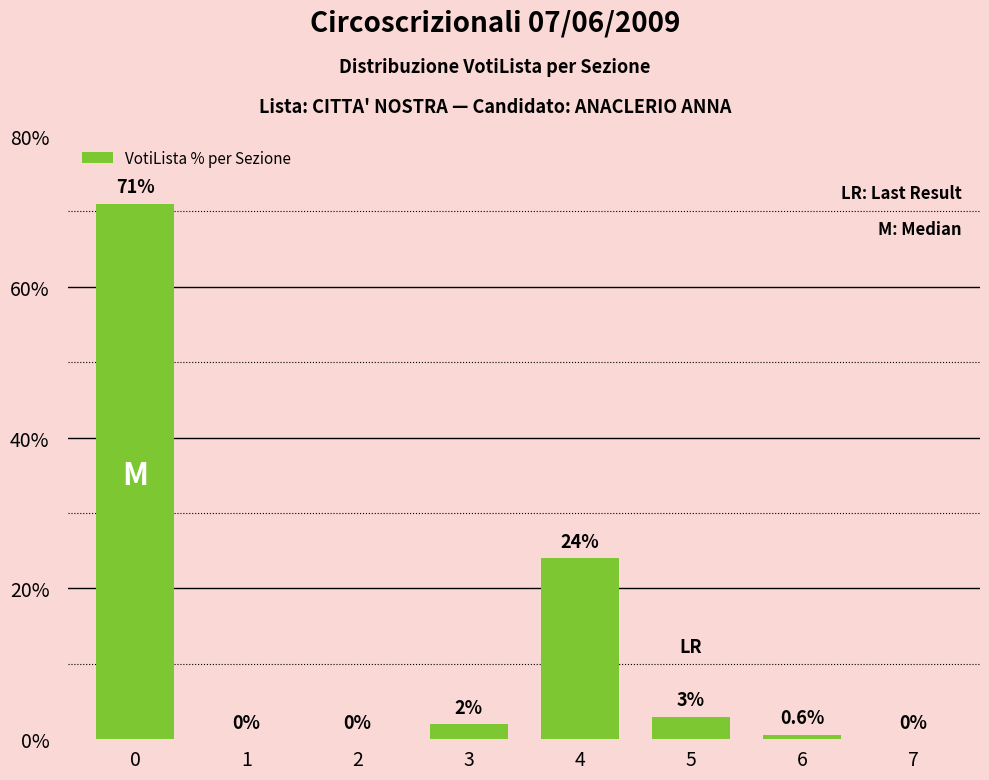

Where is the data nearest to the value 35?

4